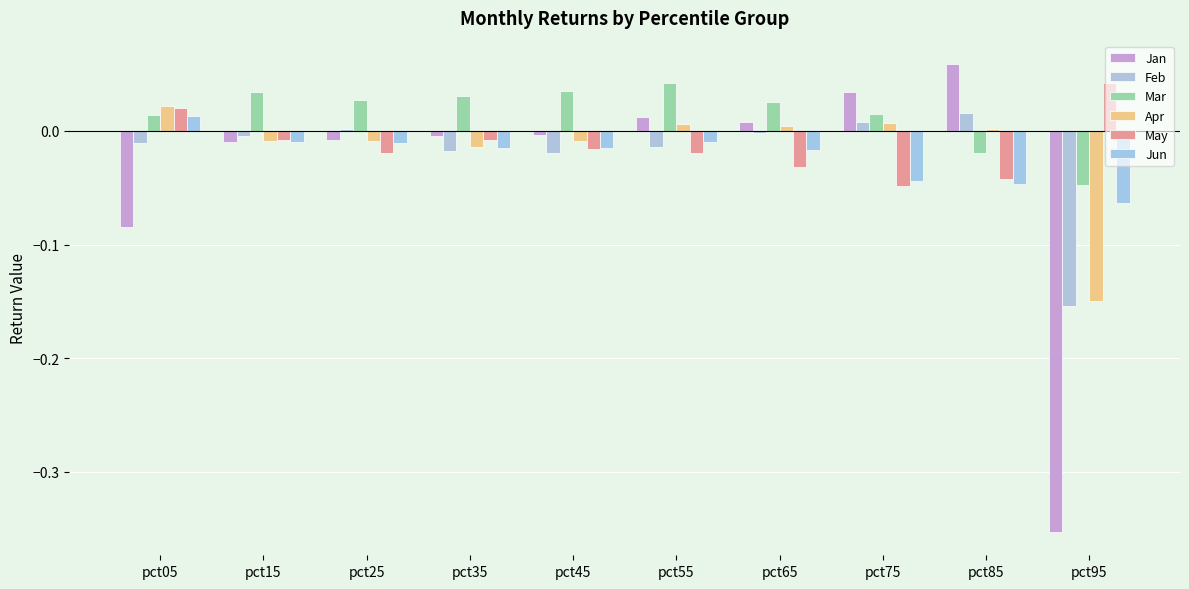

What is the difference between the maximum and minimum values in the Jan series?

0.4